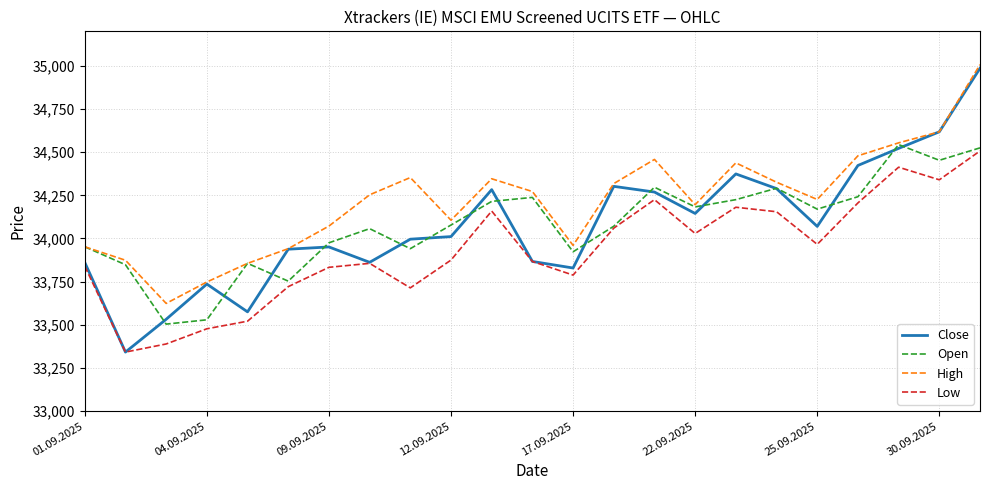

Does the chart have visible grid lines?

Yes